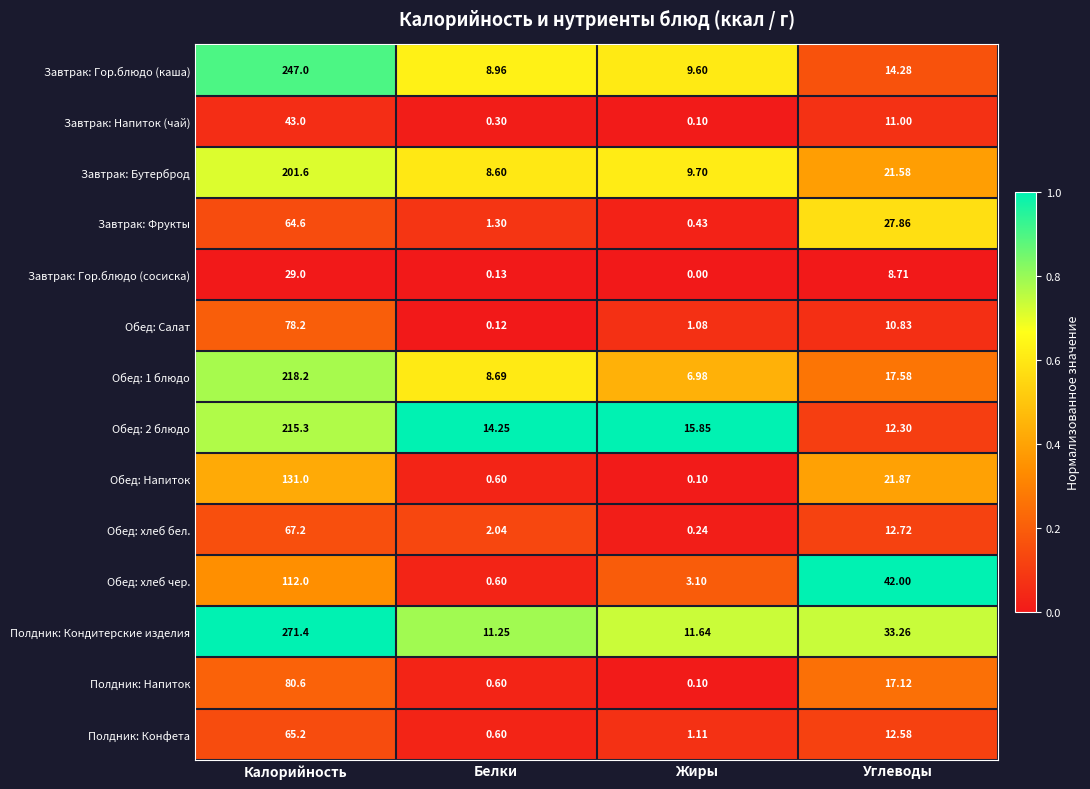

Rank the categories by Завтрак: Гор.блюдо (сосиска) value from highest to lowest.

Калорийность, Углеводы, Белки, Жиры